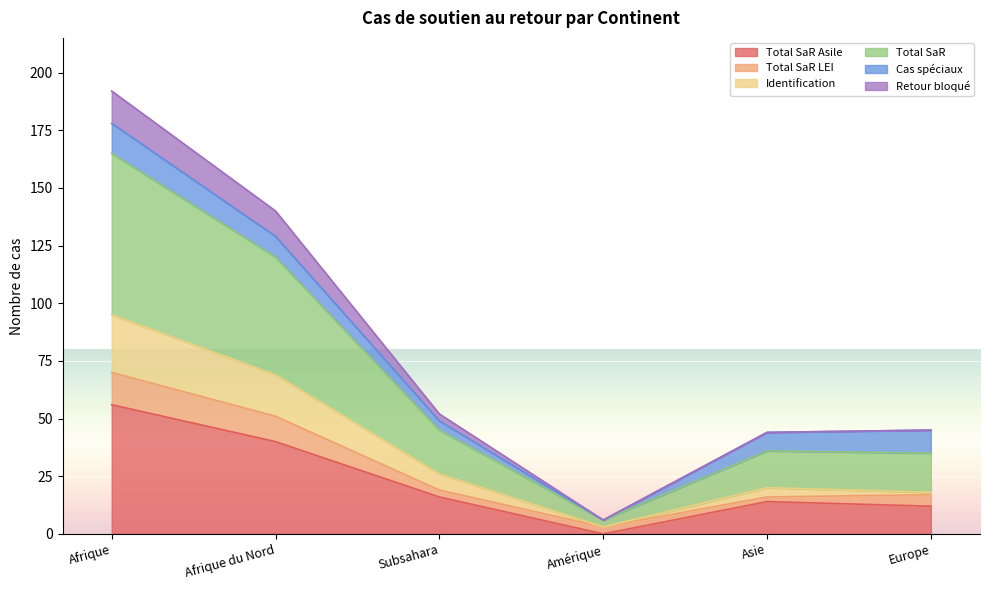

What is the label of the 1st point from the left?

Afrique